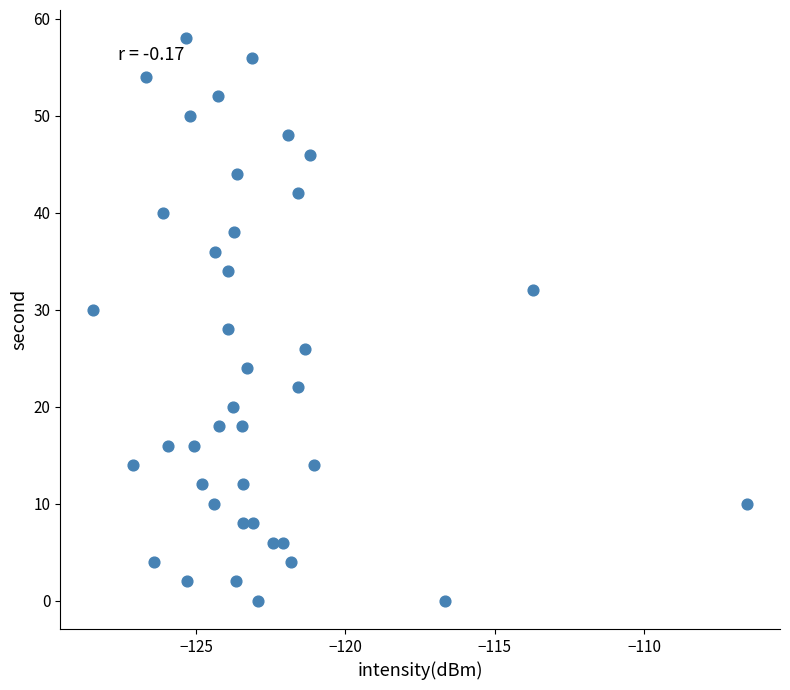

What is the range of Y values (max minus min)?

58